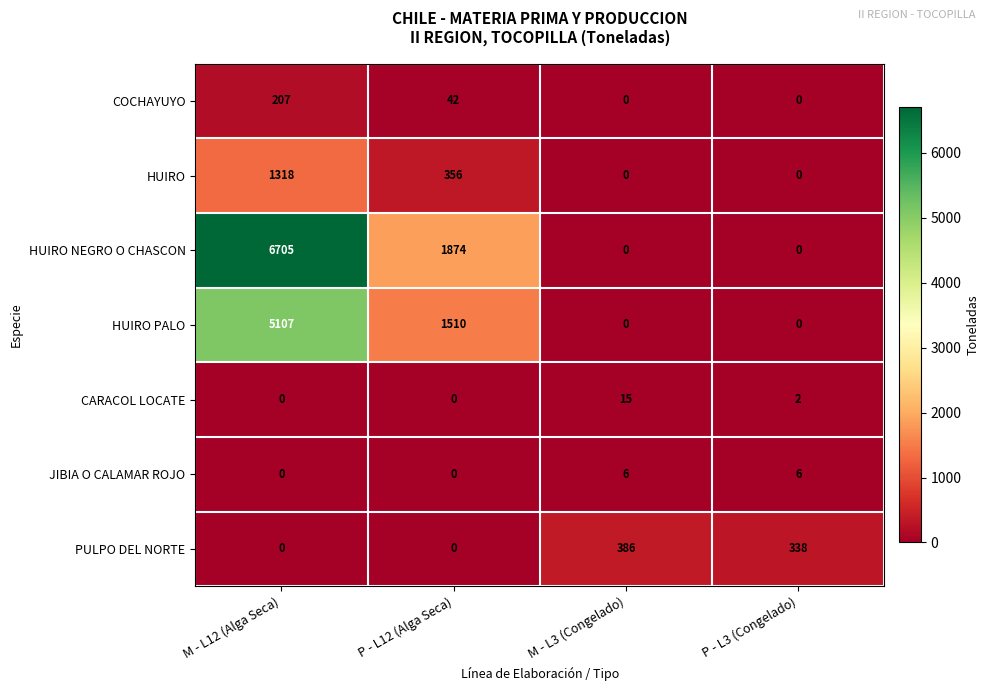

The value of JIBIA O CALAMAR ROJO at M - L12 (Alga Seca) is -2. True or false?

False